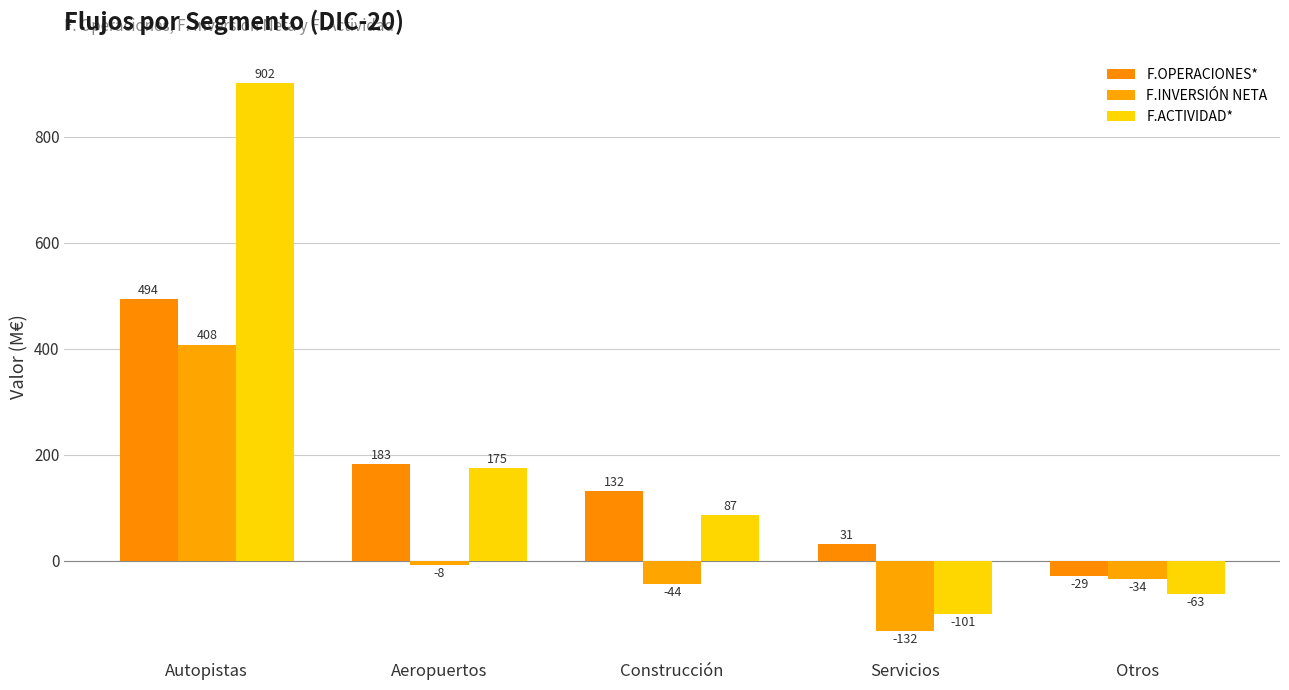

The F.ACTIVIDAD* series shows 175 at Aeropuertos. True or false?

True